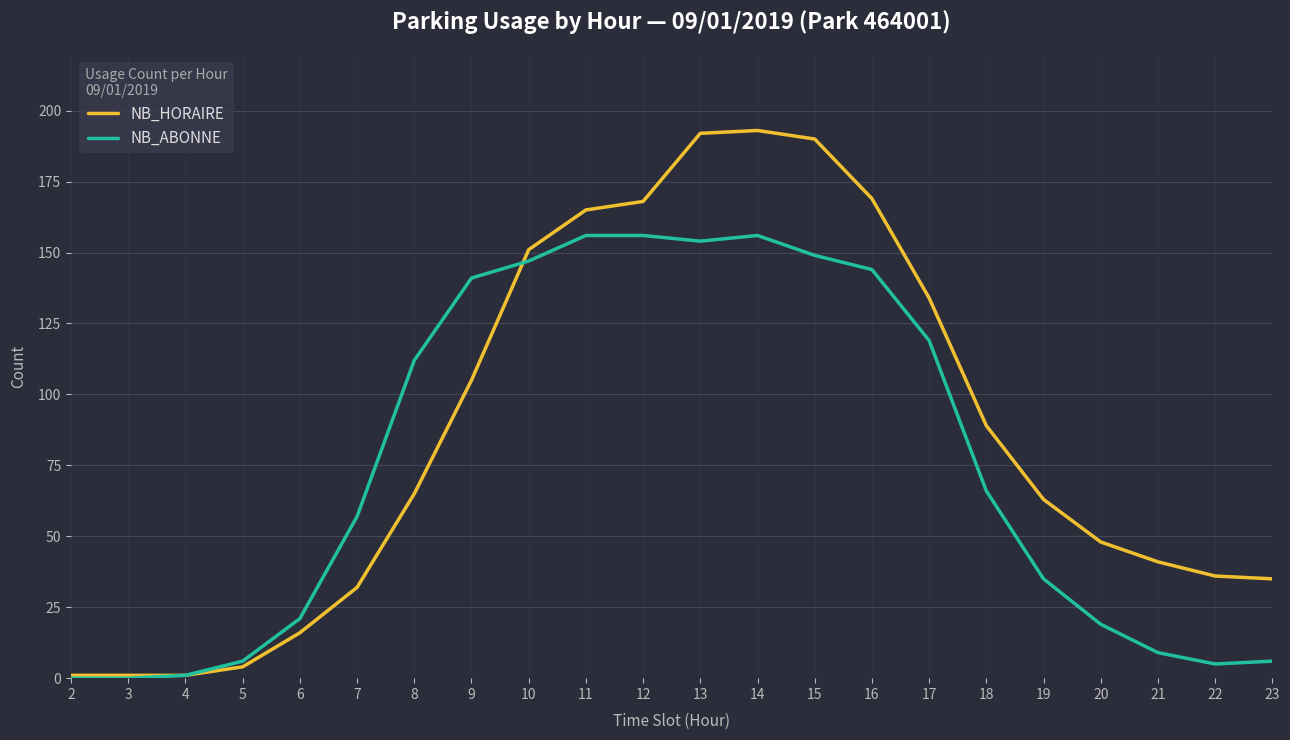

What is the highest value of the NB_ABONNE series?

156